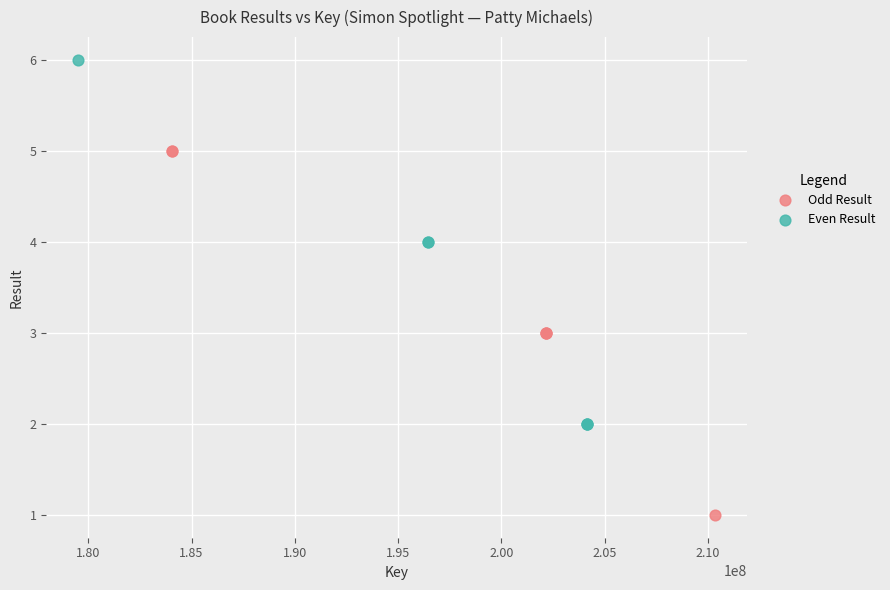

Which series reaches the maximum Y coordinate?

Even Result